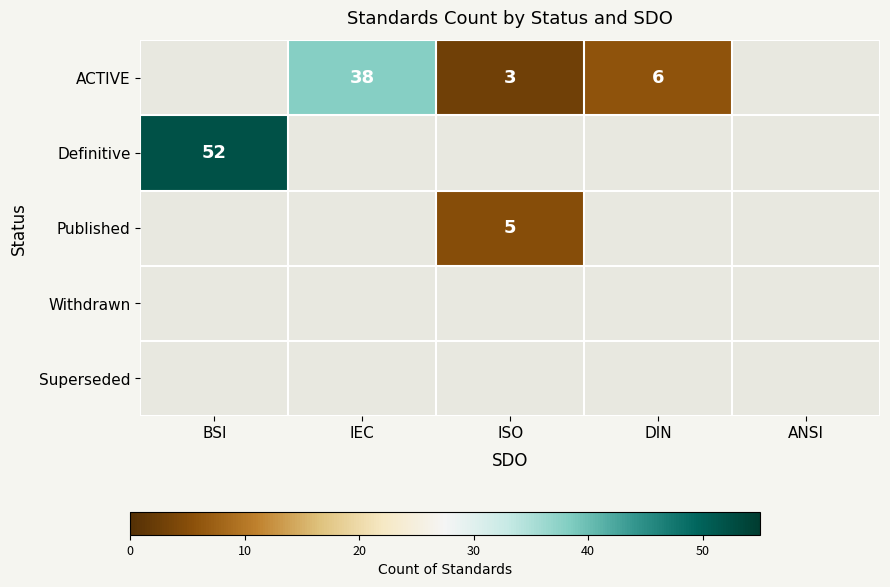

True or false: ACTIVE has a value of 14 at IEC.

False